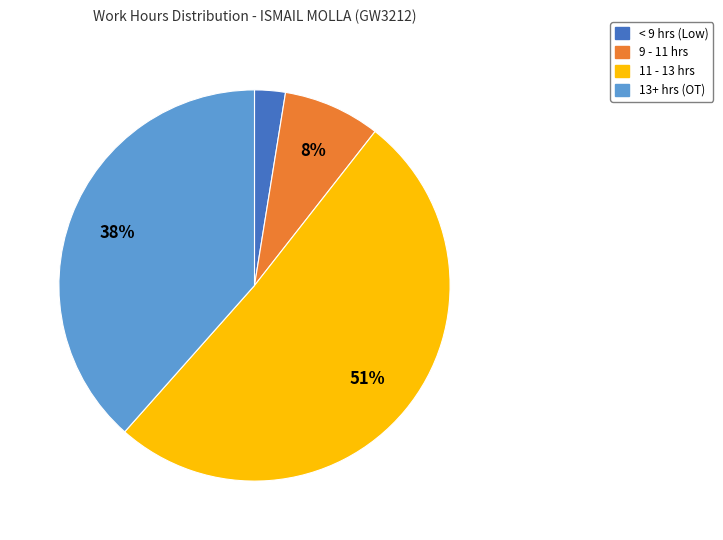

To the nearest percent, what portion does 9 - 11 hrs represent?

8%